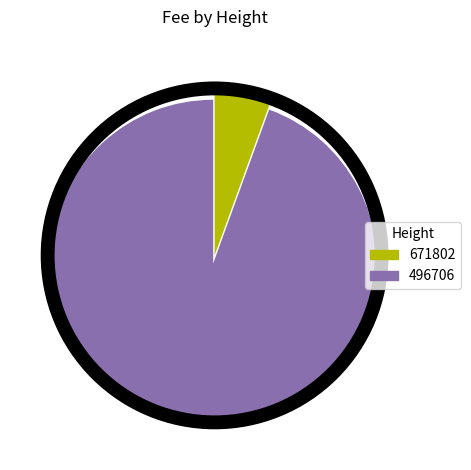

Does 496706 represent more than half of the total?

Yes